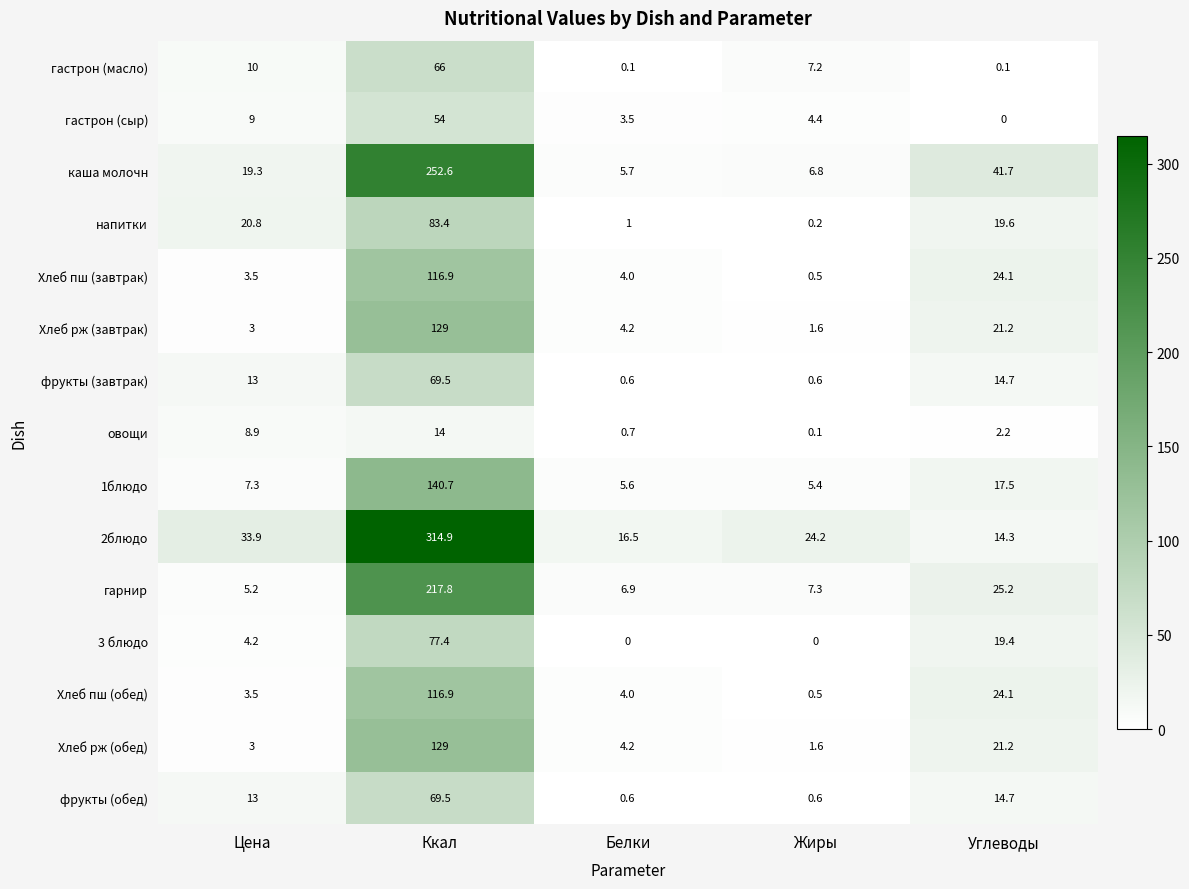

What is the sum of the Хлеб рж (завтрак) values at Ккал and Жиры?

130.6